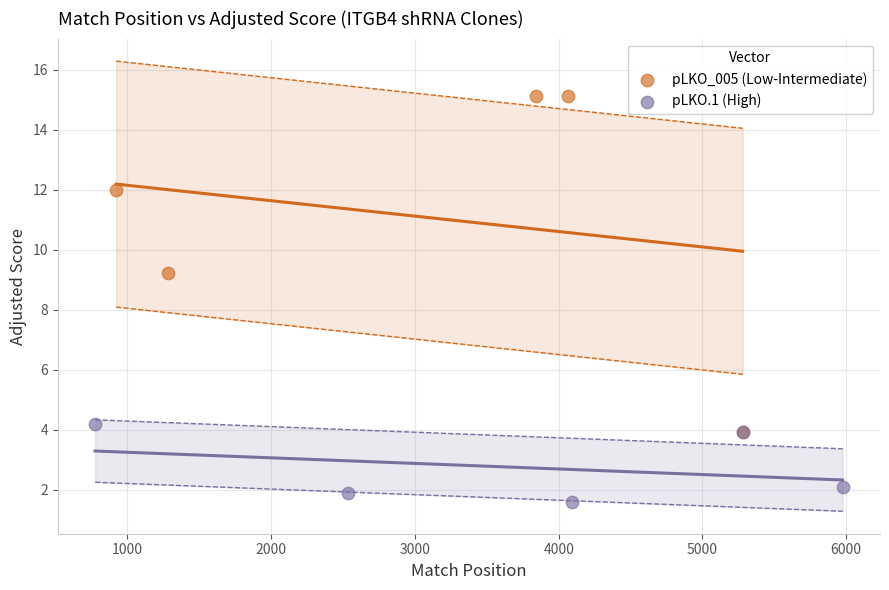

What are all the series names shown in the legend?

pLKO_005 (Low-Intermediate), pLKO.1 (High)